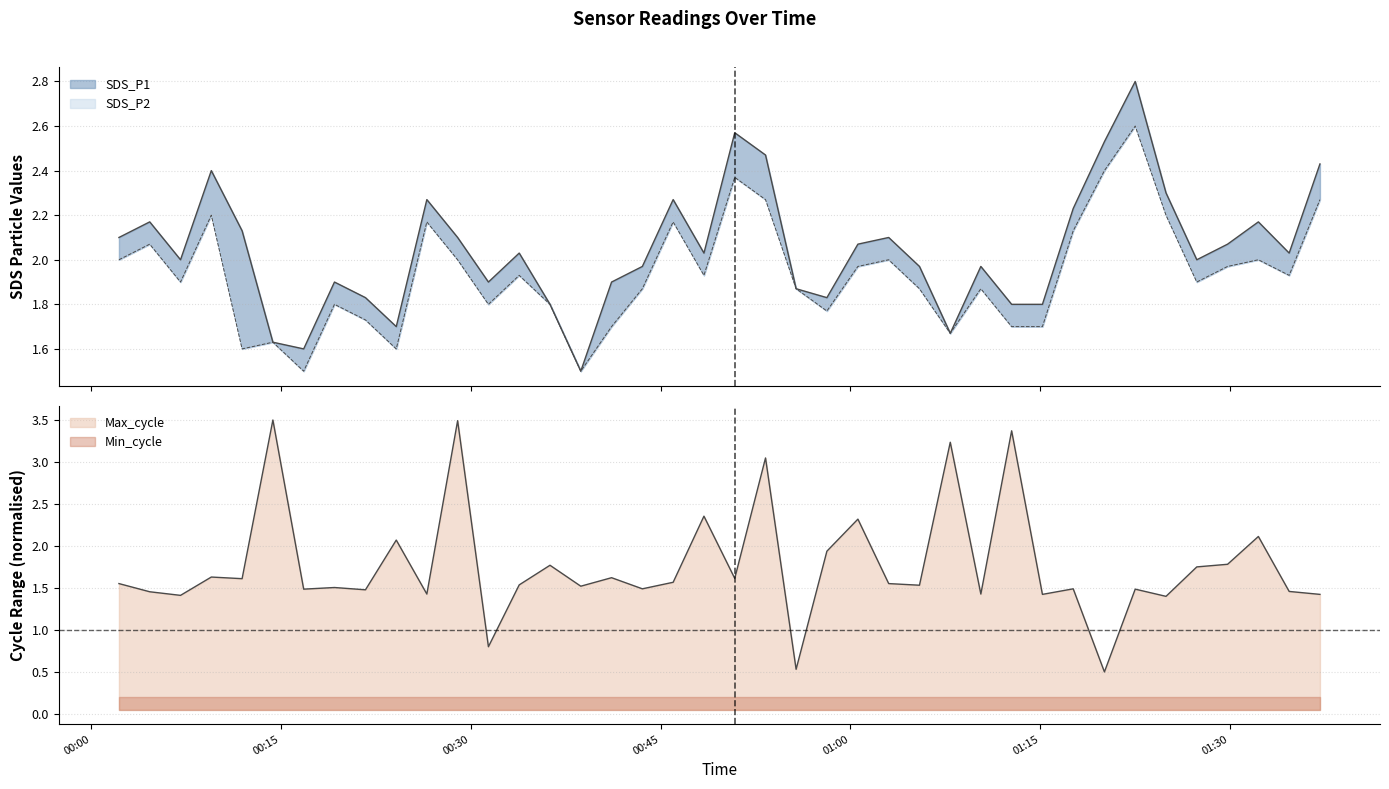

The value of SDS_P1 at 2022/03/03 00:41:08 is 0.9. True or false?

False